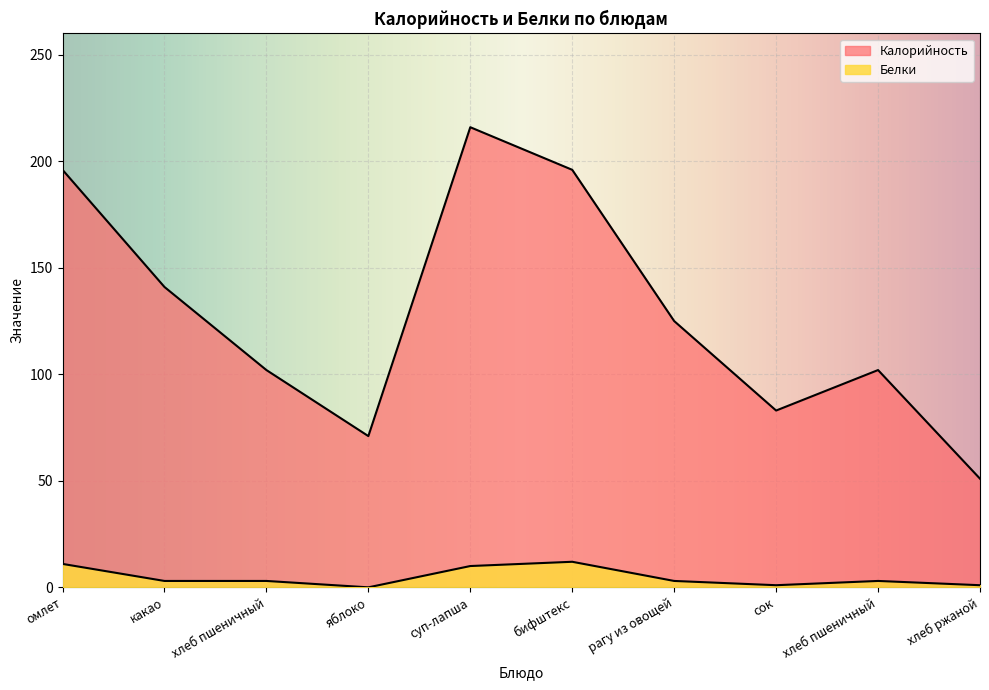

True or false: Белки and Калорийность intersect in this chart.

False